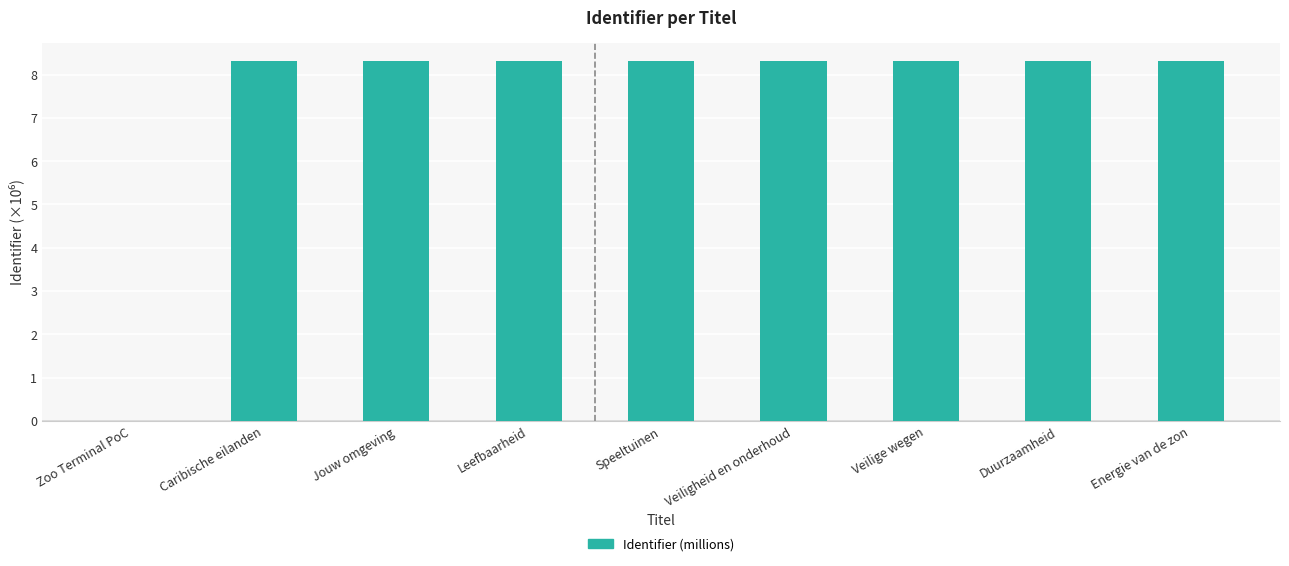

Where is the data nearest to the value 4?

Zoo Terminal PoC